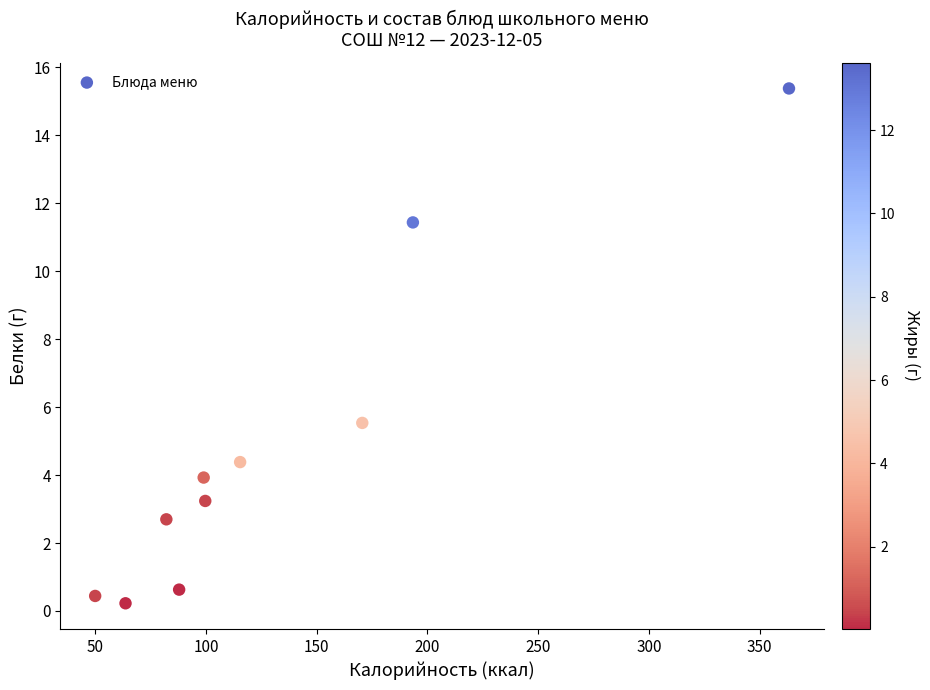

What is the average X value?

132.4